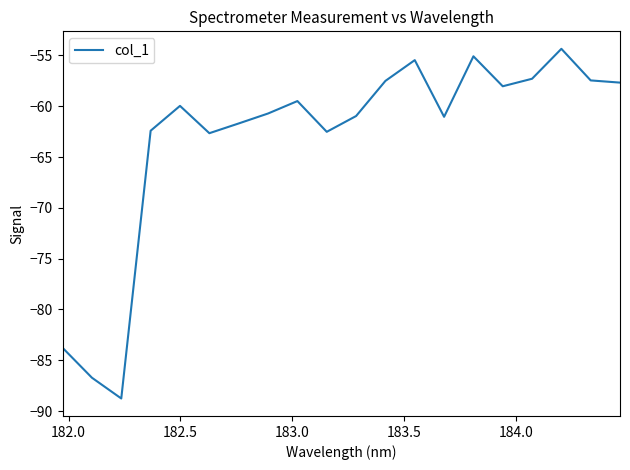

What is the difference between the maximum and minimum values?

34.4